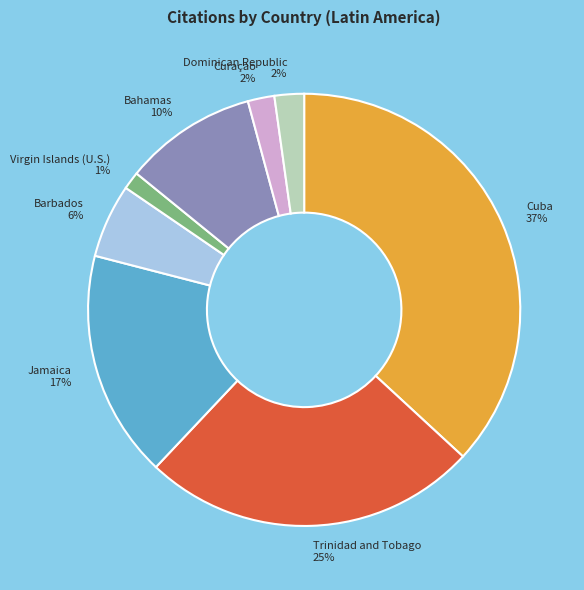

Is there any slice that represents more than half of the pie?

No